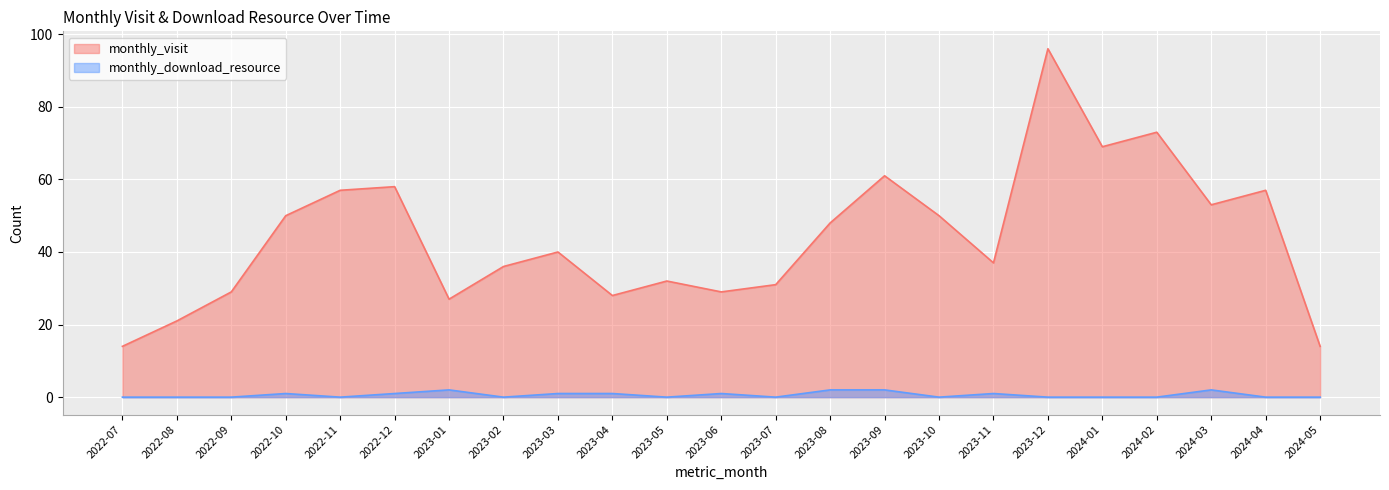

Which category has the lowest value in the monthly_download_resource series?

2022-07